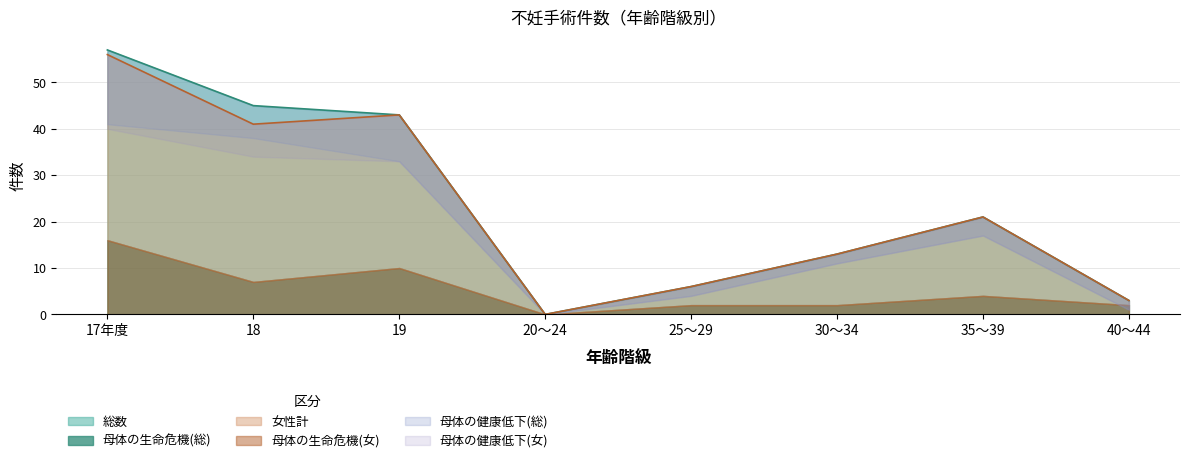

What is the sum of all 母体の生命危機(総) values?

43